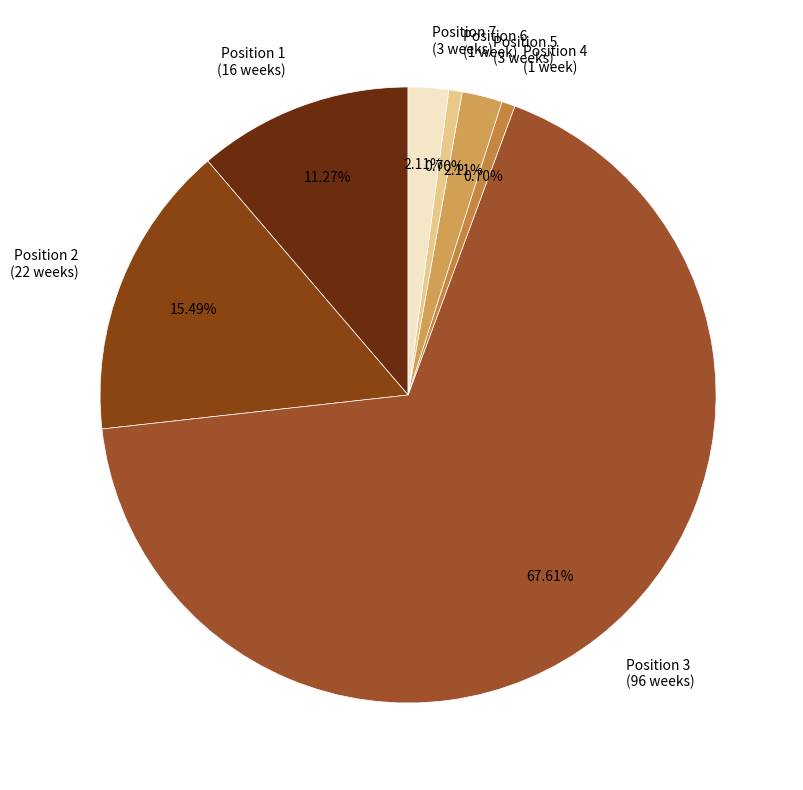

Combined, do Position 7 (3 weeks) and Position 6 (1 week) account for over 50%?

No